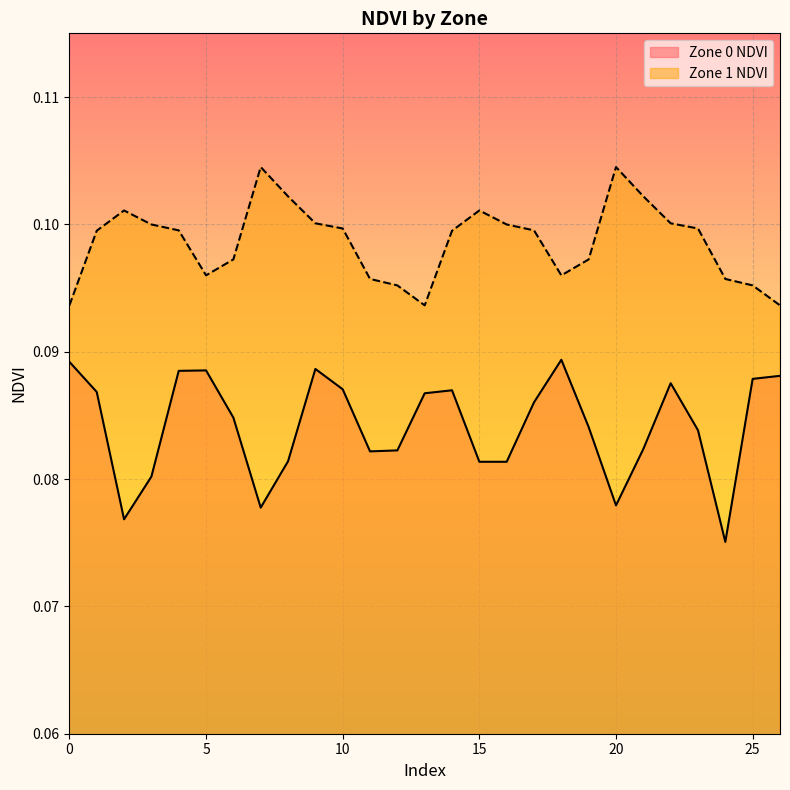

Which has a higher value, 8 or 23?

23